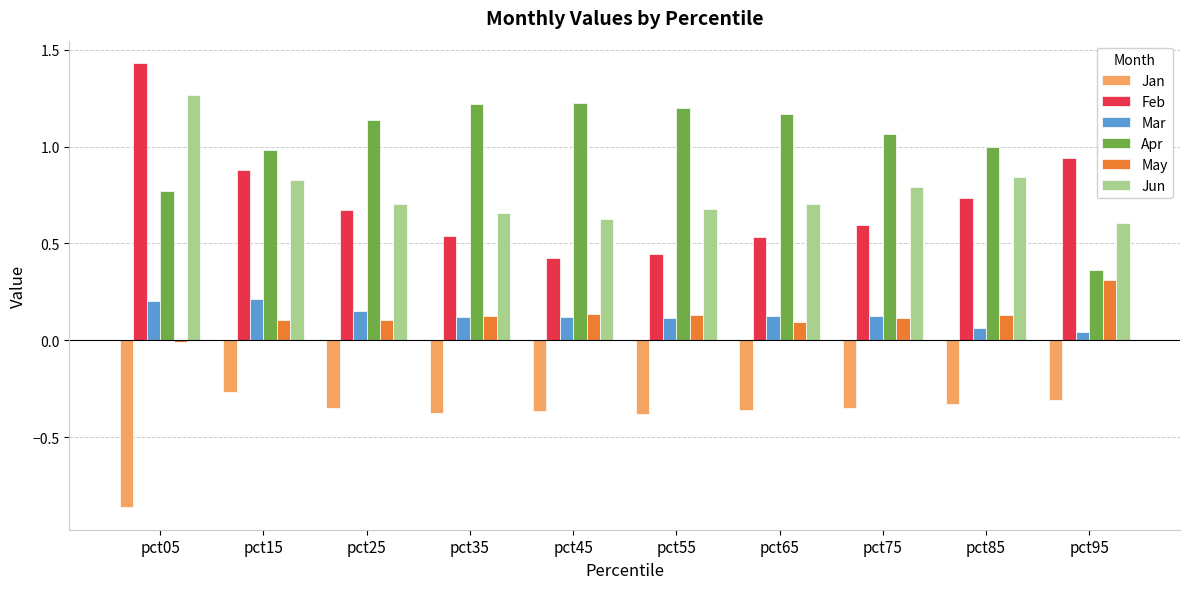

Which series has the largest total across all categories?

Apr